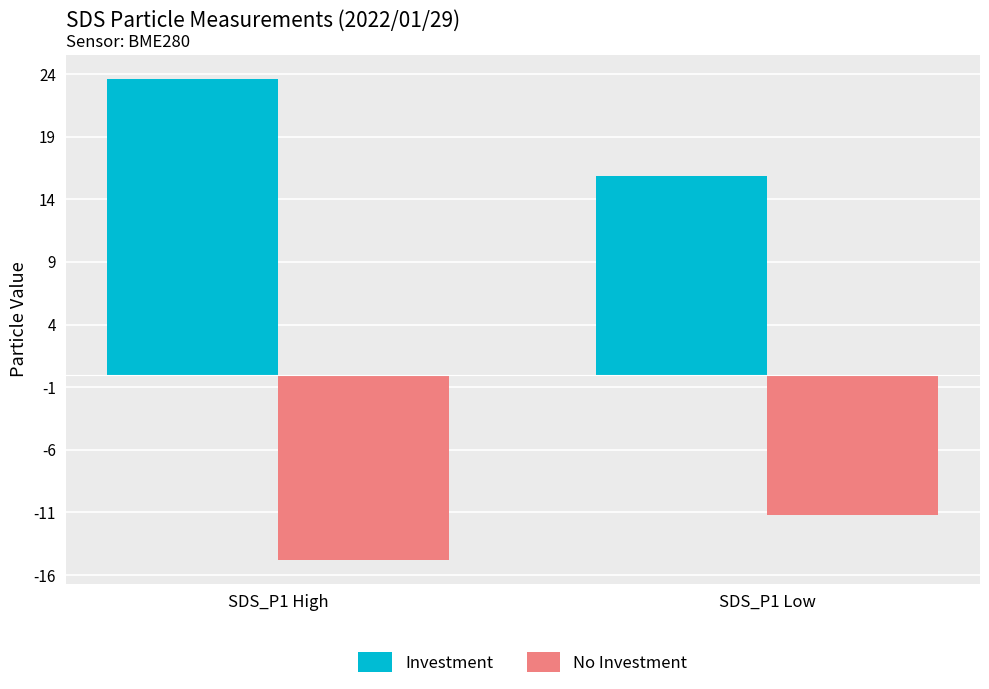

What are all the series names shown in the legend?

Investment, No Investment